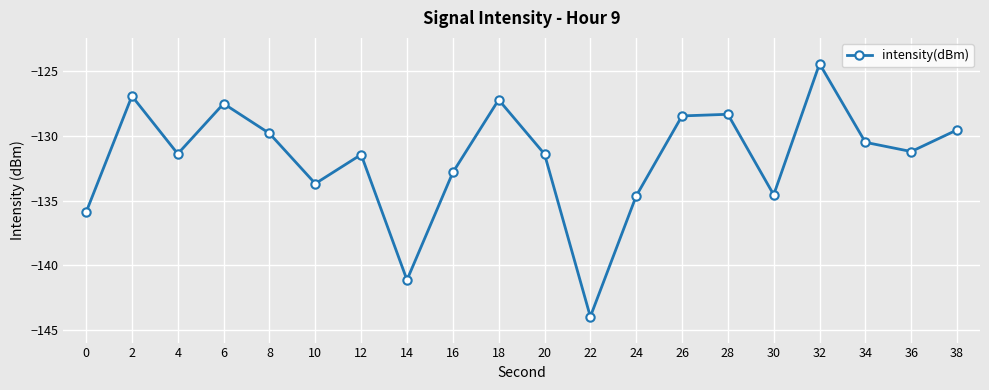

Is it true that the value at 14 is -141.1?

True